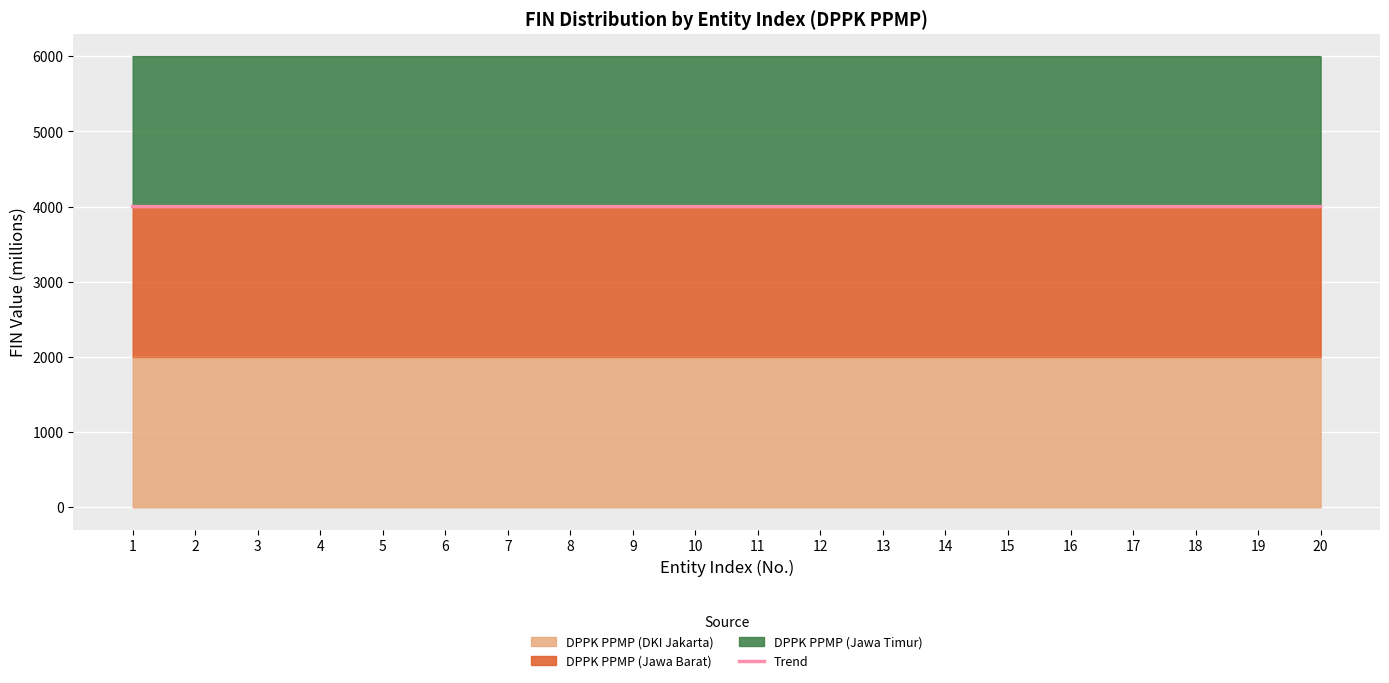

Rank the categories by value from lowest to highest.

9, 6, 13, 4, 20, 7, 5, 15, 14, 12, 3, 10, 17, 8, 16, 18, 1, 11, 2, 19